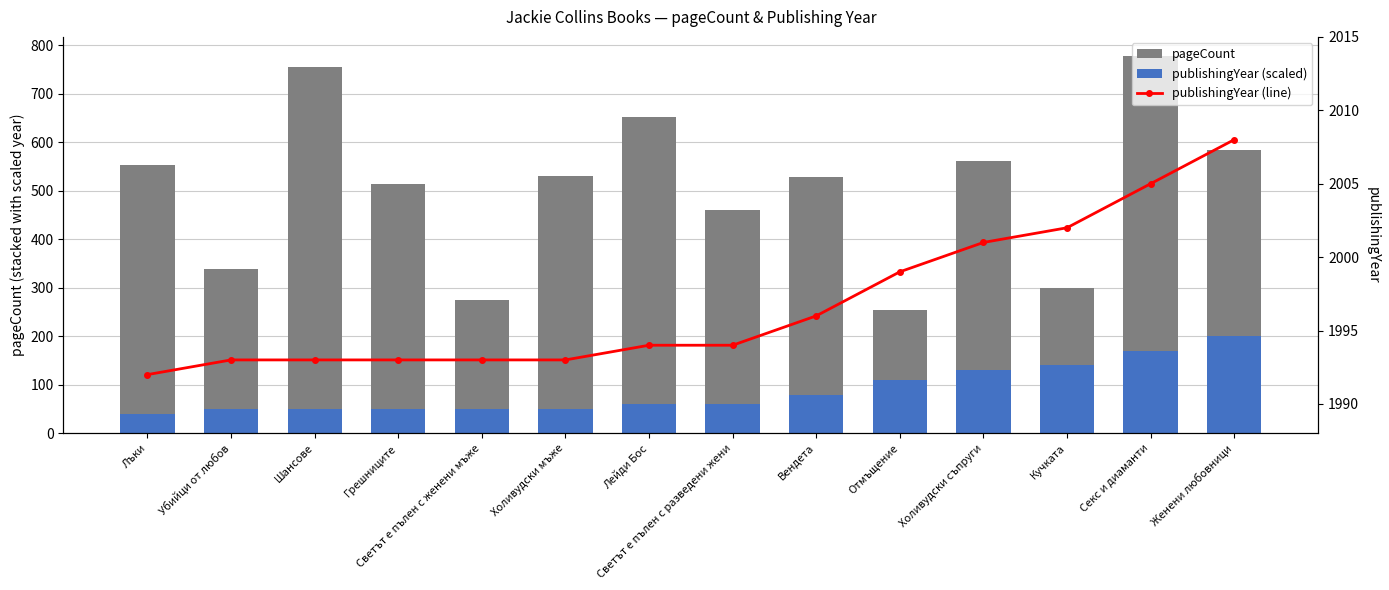

Reading left to right, what are all the values shown in this chart?

publishingYear (scaled): Лъки=40	Убийци от любов=50	Шансове=50	Грешниците=50	Светът е пълен с женени мъже=50	Холивудски мъже=50	Лейди Бос=60	Светът е пълен с разведени жени=60	Вендета=80	Отмъщение=110	Холивудски съпруги=130	Кучката=140	Секс и диаманти=170	Женени любовници=200
pageCount: Лъки=512	Убийци от любов=288	Шансове=704	Грешниците=464	Светът е пълен с женени мъже=224	Холивудски мъже=480	Лейди Бос=592	Светът е пълен с разведени жени=400	Вендета=448	Отмъщение=144	Холивудски съпруги=432	Кучката=160	Секс и диаманти=608	Женени любовници=384
publishingYear: Лъки=1992	Убийци от любов=1993	Шансове=1993	Грешниците=1993	Светът е пълен с женени мъже=1993	Холивудски мъже=1993	Лейди Бос=1994	Светът е пълен с разведени жени=1994	Вендета=1996	Отмъщение=1999	Холивудски съпруги=2001	Кучката=2002	Секс и диаманти=2005	Женени любовници=2008